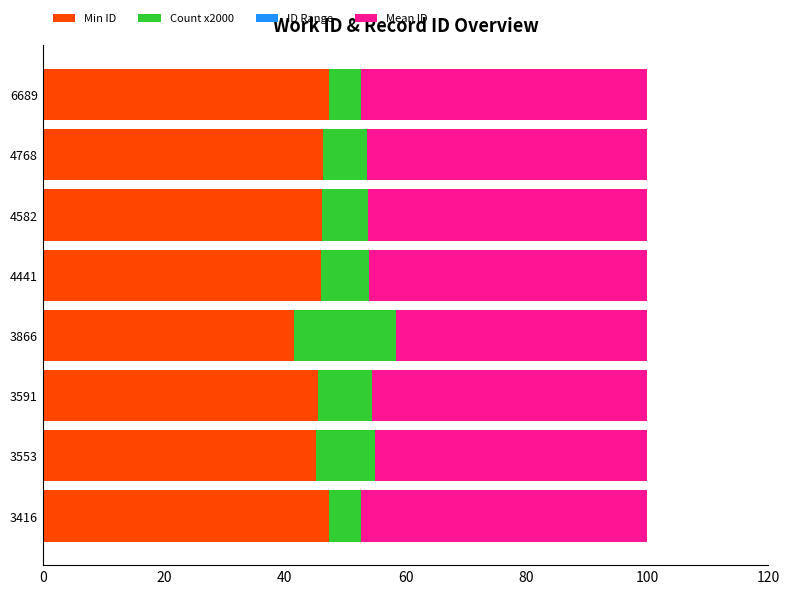

What is the total value across all series at 4768?

100.0